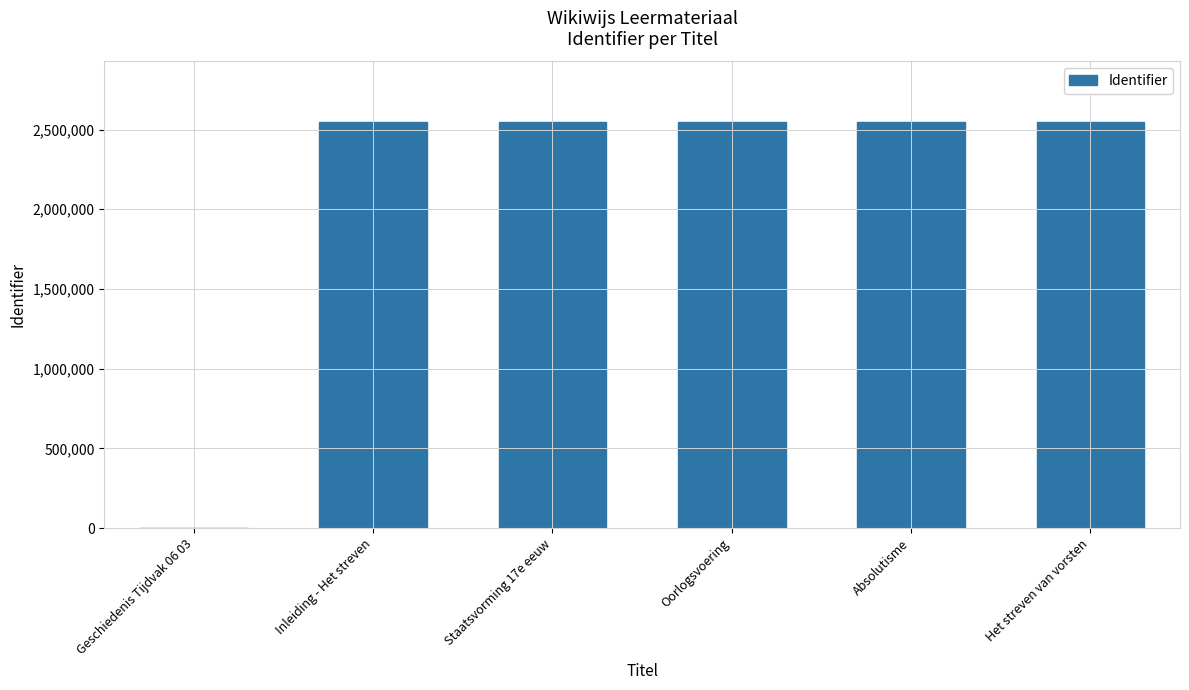

What is the greatest value displayed?

2545380